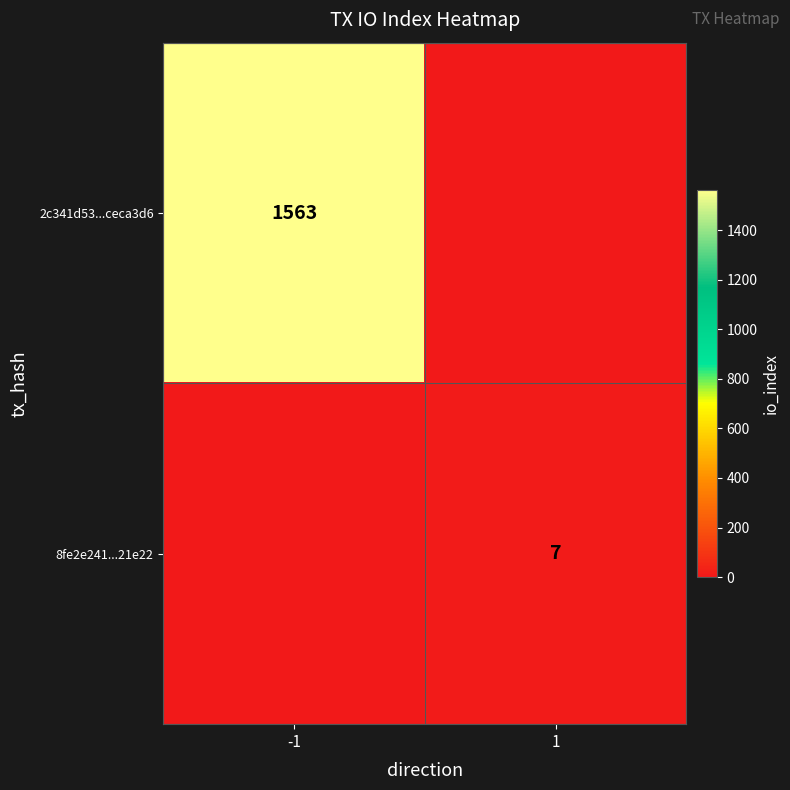

The value of 2c341d53...ceca3d6 at -1 is 475. True or false?

False